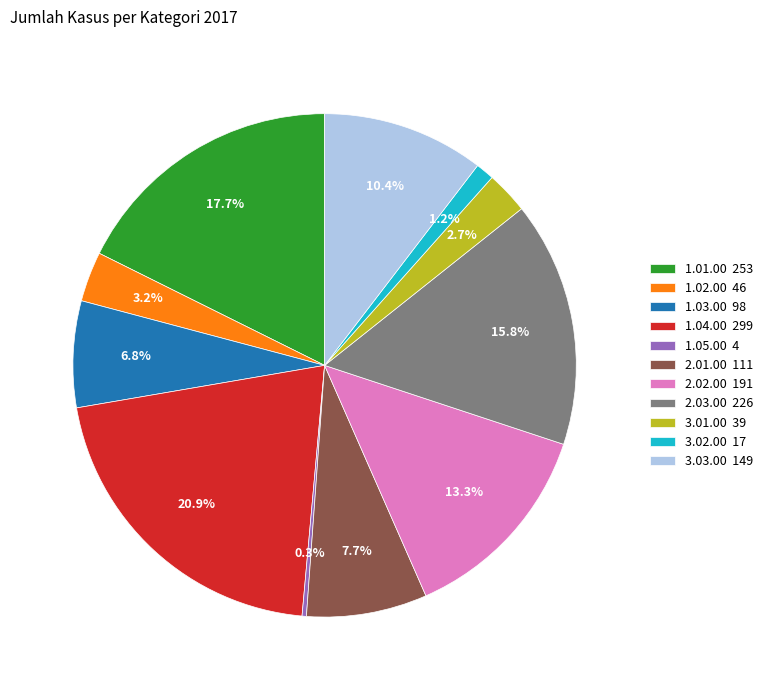

To the nearest percent, what is the average slice percentage?

9%